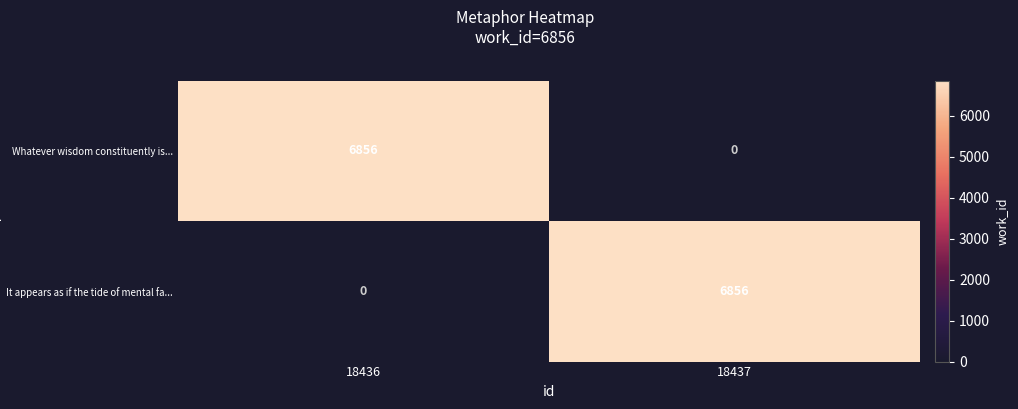

What is the difference between the Whatever wisdom constituently is... values at 18436 and 18437?

6856